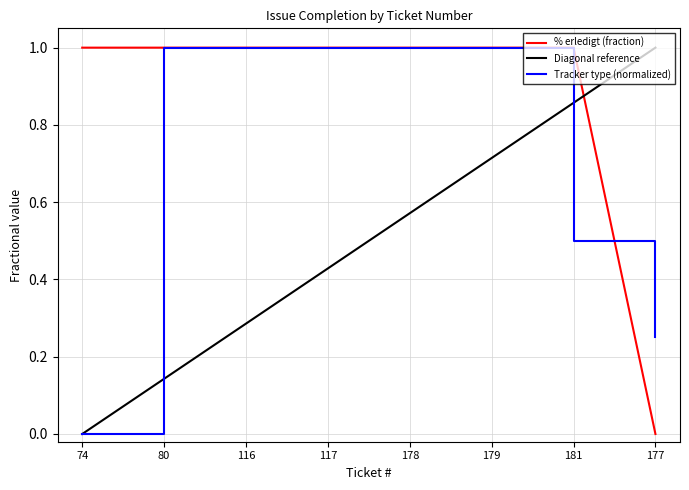

At which category does the chart reach its minimum across all series?

177